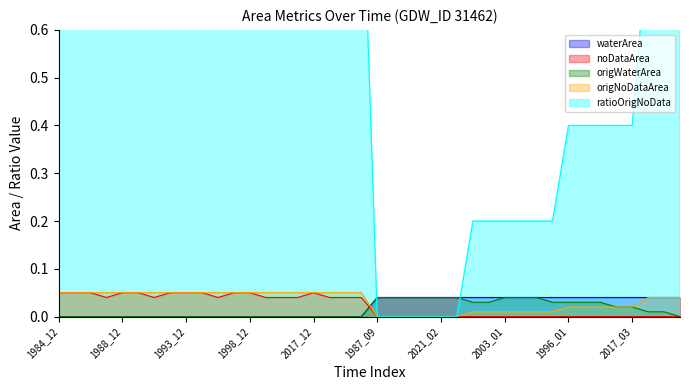

List the labels in order of noDataArea value, smallest first.

1987_09, 2004_11, 2017_10, 2020_02, 2021_02, 2021_11, 1996_03, 1996_10, 2003_01, 2016_02, 2018_02, 2020_01, 1996_01, 2003_02, 2004_02, 2004_05, 2017_03, 1996_02, 2018_03, 2020_07, 1987_12, 1990_12, 1996_12, 2003_12, 2004_12, 2016_12, 2018_12, 2020_12, 2021_12, 1984_12, 1985_12, 1986_12, 1988_12, 1989_12, 1992_12, 1993_12, 1995_12, 1997_12, 1998_12, 2017_12